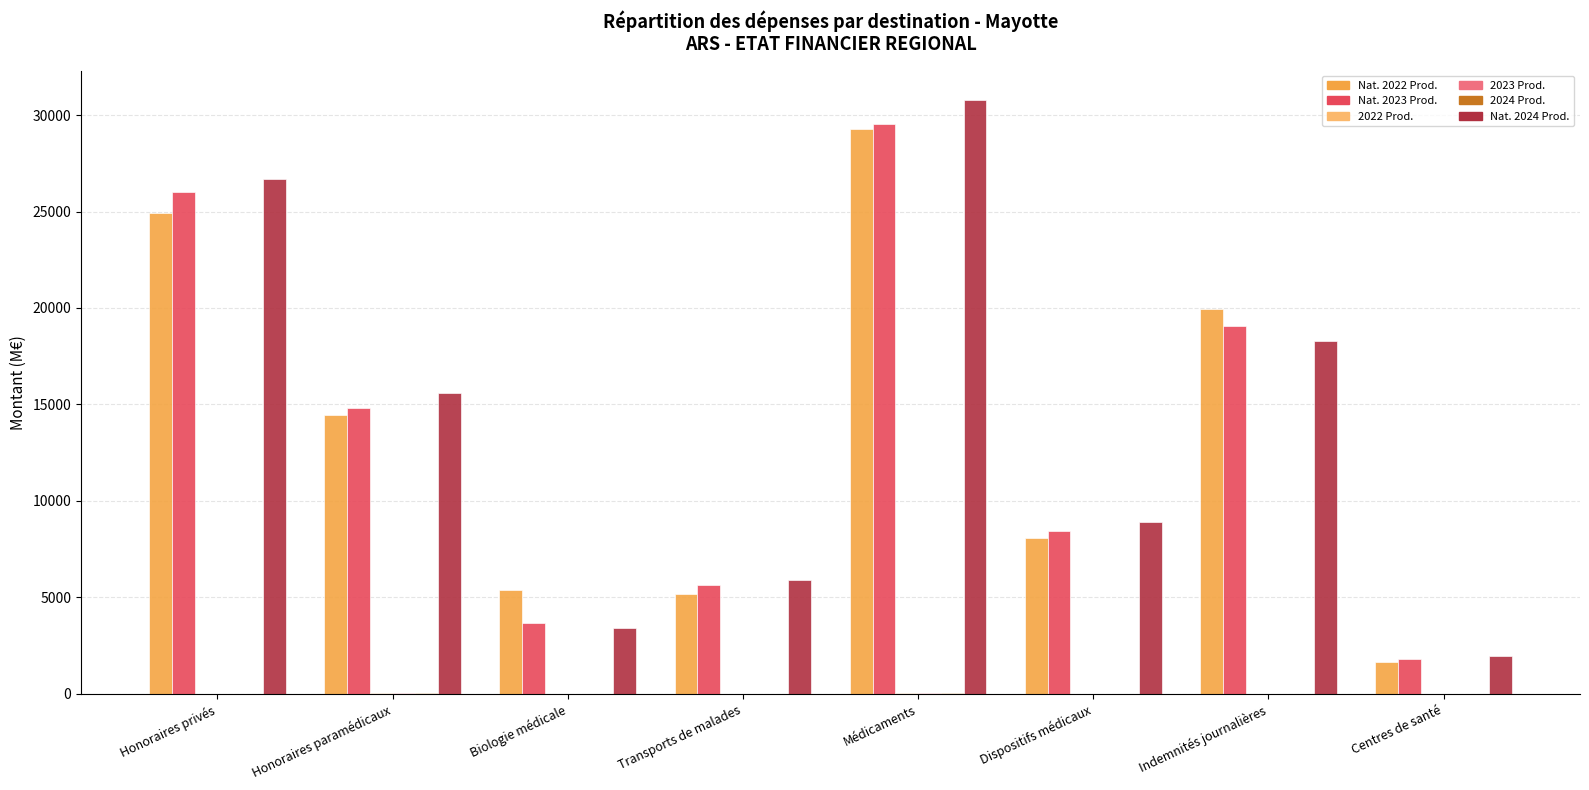

Count the number of data series in this chart.

6